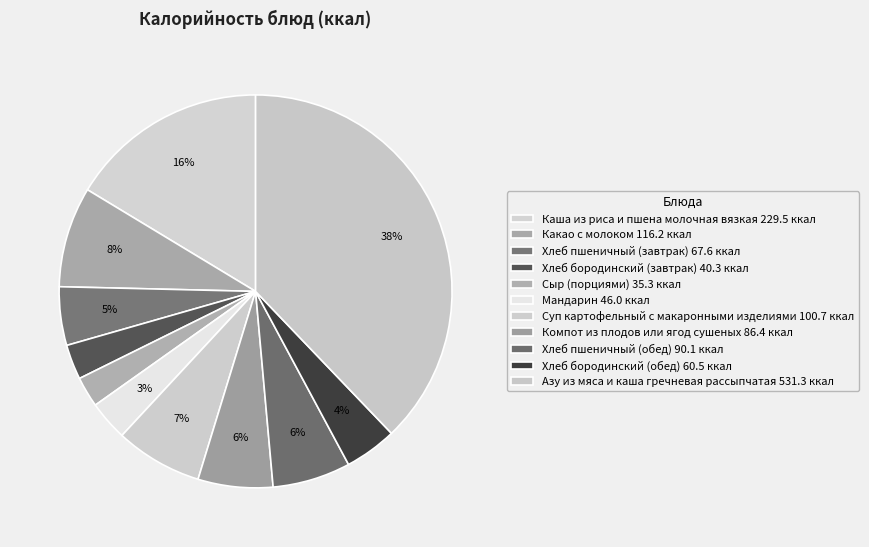

How many segments does this pie chart have?

11